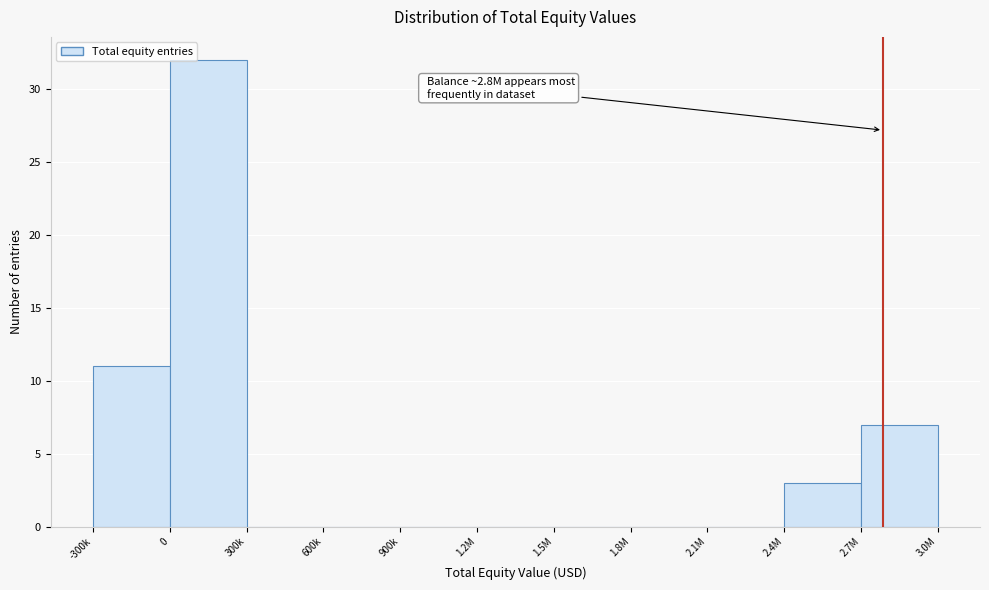

Reading left to right, list all the values displayed in this chart.

-300k=11	0=32	300k=0	600k=0	900k=0	1.2M=0	1.5M=0	1.8M=0	2.1M=0	2.4M=3	2.7M=7